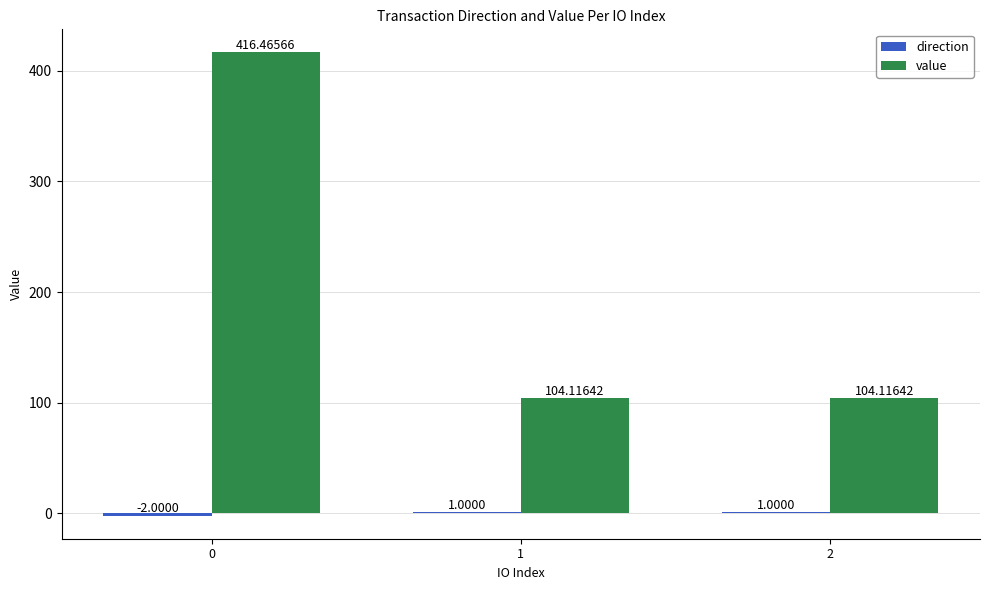

Between 0 and 2, which series saw the biggest shift?

value